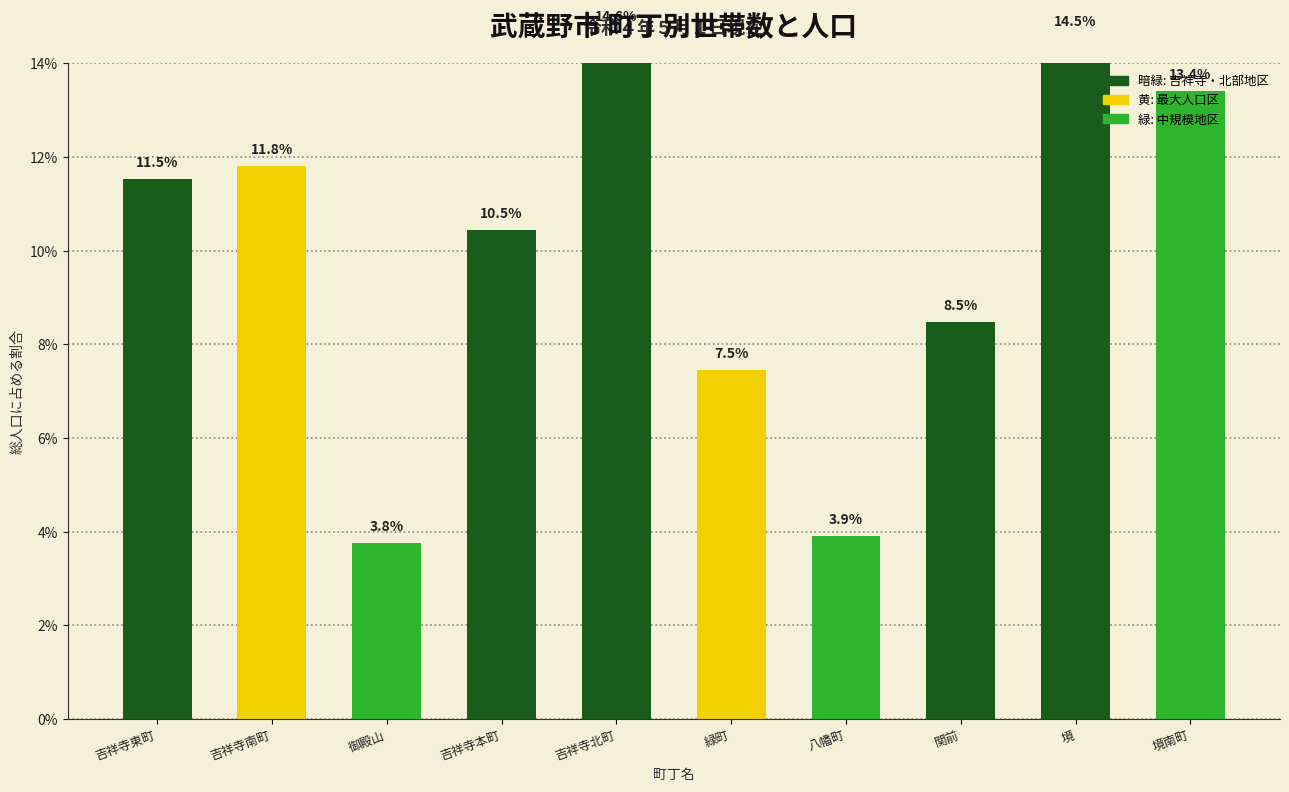

At which label is the value closest to 9?

関前